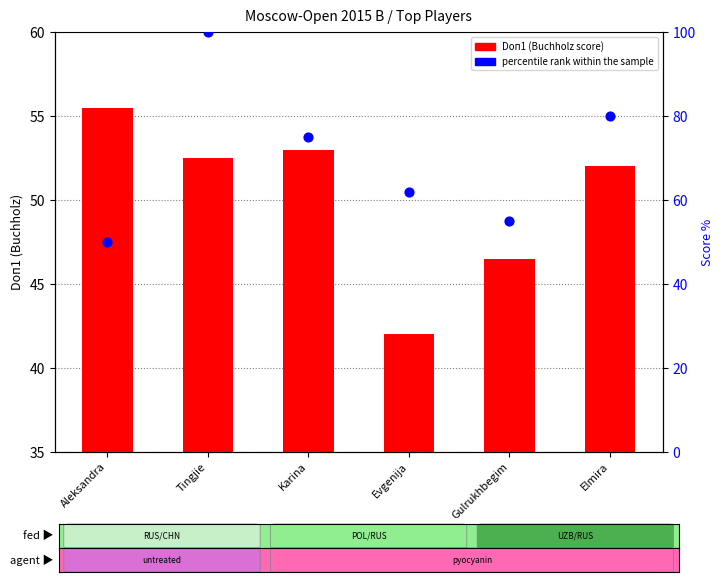

Which series contains the lowest Y value?

Doп1